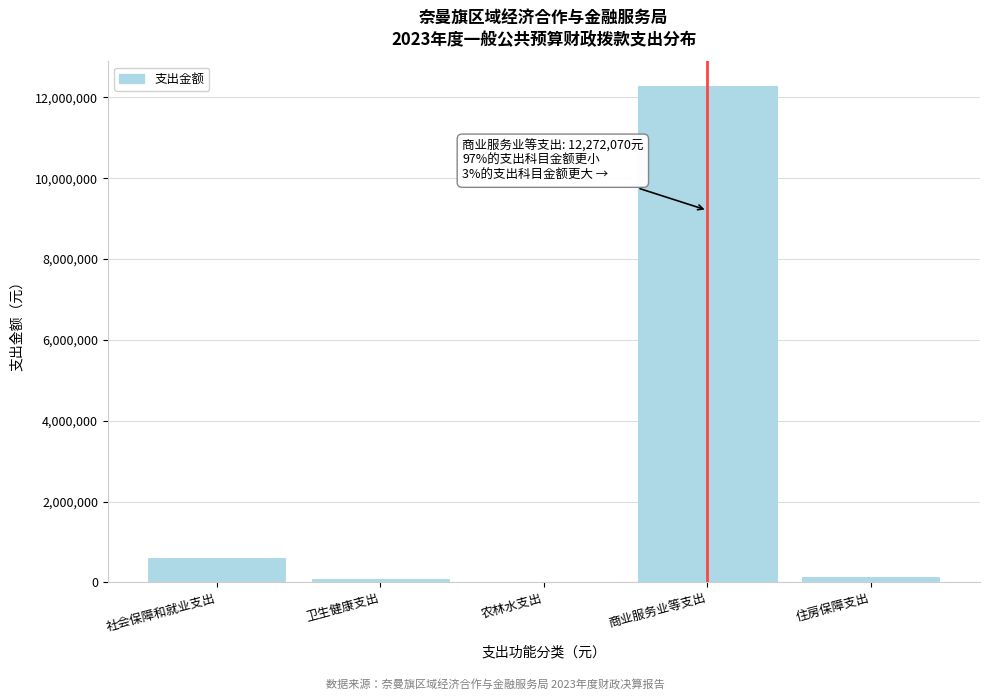

True or false: the data shows 12272069.8 at 商业服务业等支出.

True